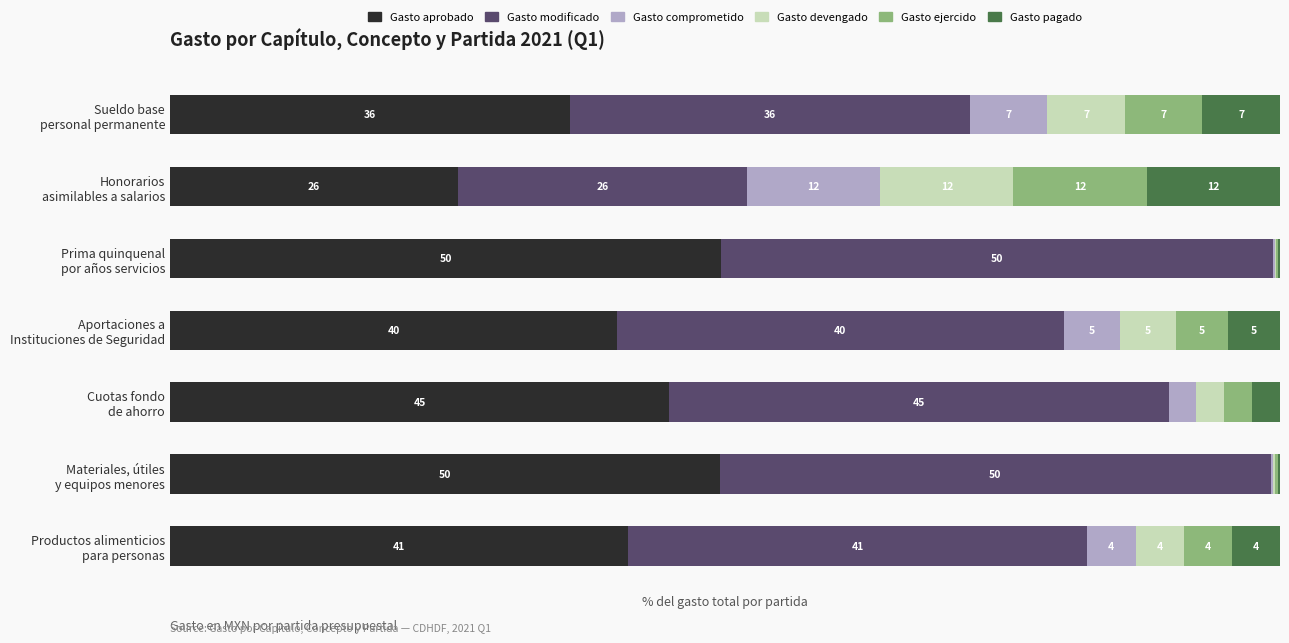

What are all the series names shown in the legend?

Gasto aprobado, Gasto modificado, Gasto comprometido, Gasto devengado, Gasto ejercido, Gasto pagado